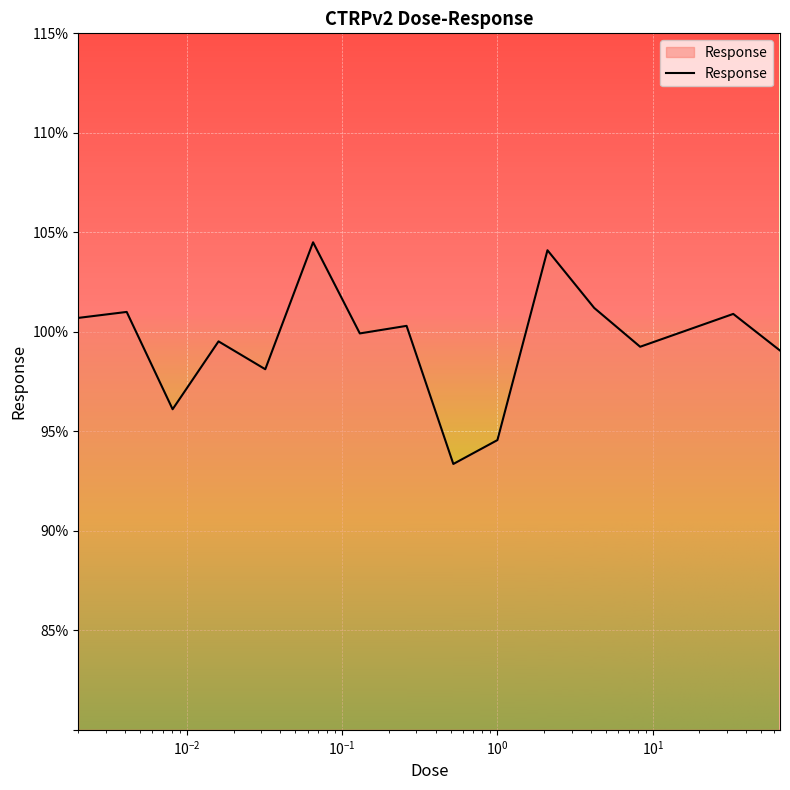

What is the difference between the maximum and minimum values?

11.1